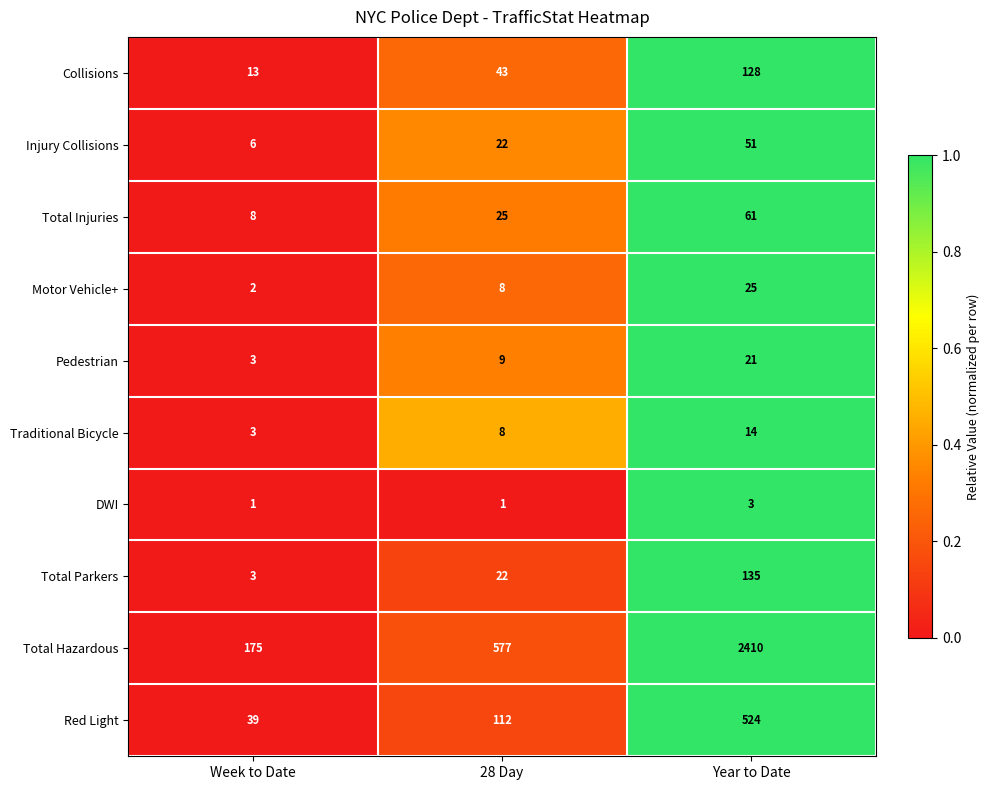

Which series has the widest spread of values?

Total Hazardous